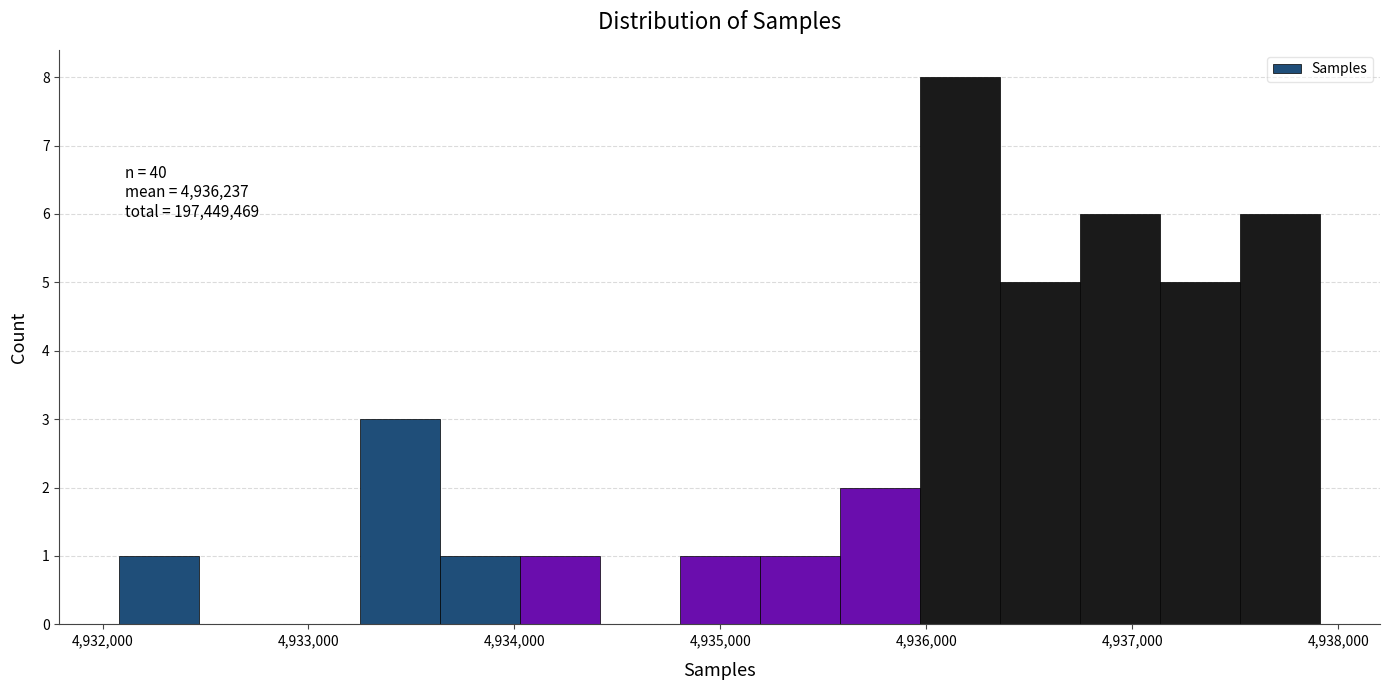

Around what value on the x-axis is the tallest bar? Give the approximate position of its centre, as read against the axis.

4936200